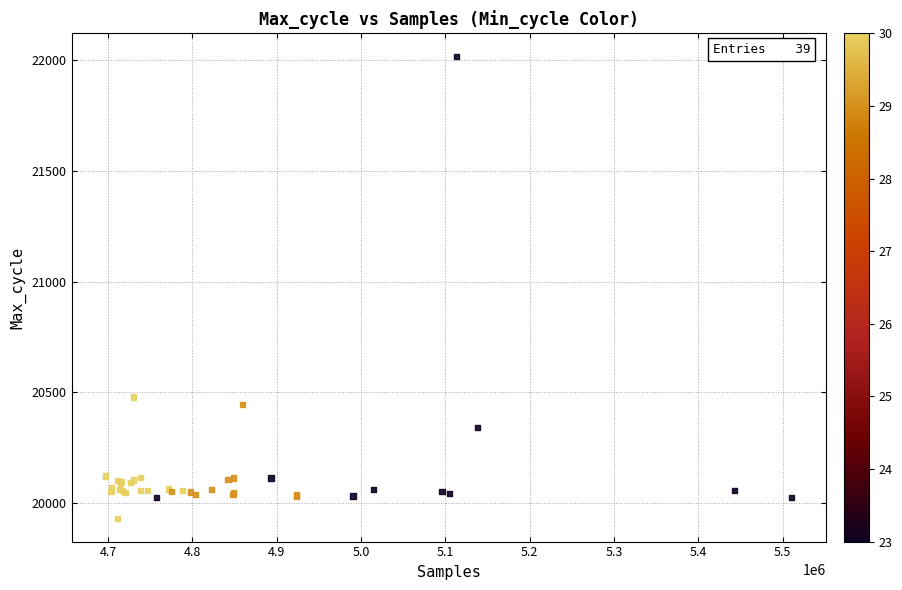

What Y value in the scatter plot is closest to 20974?

20479